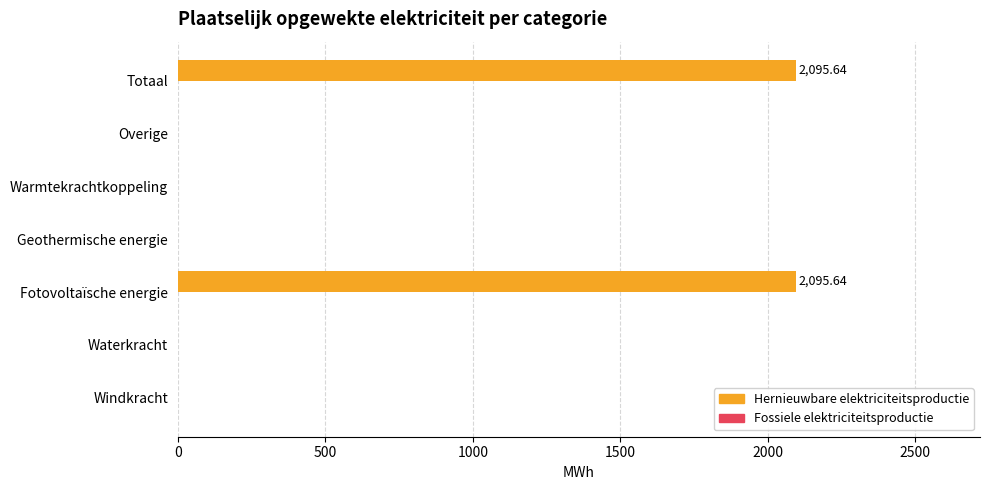

What is the sum of the values at Fotovoltaïsche energie and Totaal?

4191.3